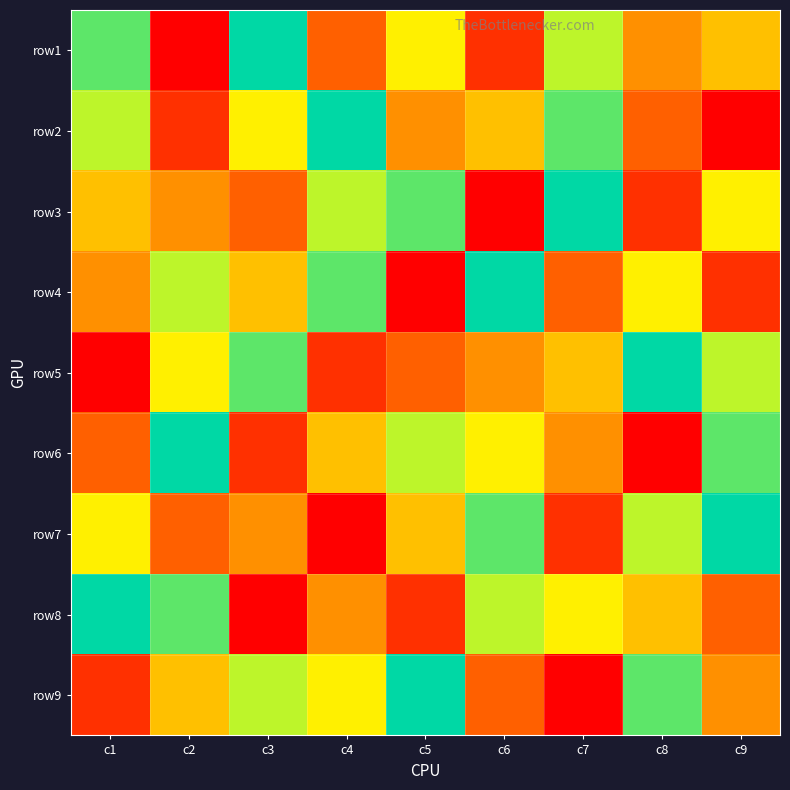

Reading left to right, transcribe all the data shown in this chart.

row1: c1=8	c2=1	c3=9	c4=3	c5=6	c6=2	c7=7	c8=4	c9=5
row2: c1=7	c2=2	c3=6	c4=9	c5=4	c6=5	c7=8	c8=3	c9=1
row3: c1=5	c2=4	c3=3	c4=7	c5=8	c6=1	c7=9	c8=2	c9=6
row4: c1=4	c2=7	c3=5	c4=8	c5=1	c6=9	c7=3	c8=6	c9=2
row5: c1=1	c2=6	c3=8	c4=2	c5=3	c6=4	c7=5	c8=9	c9=7
row6: c1=3	c2=9	c3=2	c4=5	c5=7	c6=6	c7=4	c8=1	c9=8
row7: c1=6	c2=3	c3=4	c4=1	c5=5	c6=8	c7=2	c8=7	c9=9
row8: c1=9	c2=8	c3=1	c4=4	c5=2	c6=7	c7=6	c8=5	c9=3
row9: c1=2	c2=5	c3=7	c4=6	c5=9	c6=3	c7=1	c8=8	c9=4